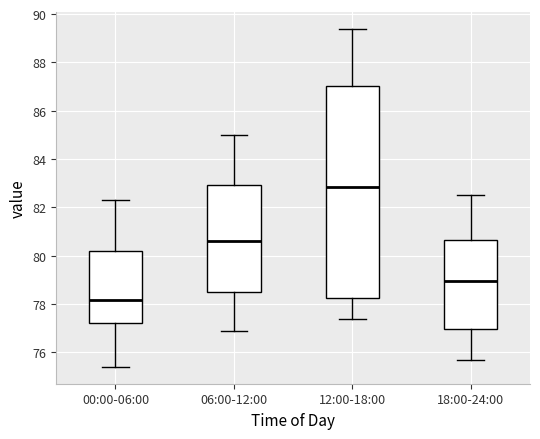

Where is the upper edge of the box for 06:00-12:00 on the y-axis? The values are not printed on the chart, so give them approximately, as read against the axis.

83.0